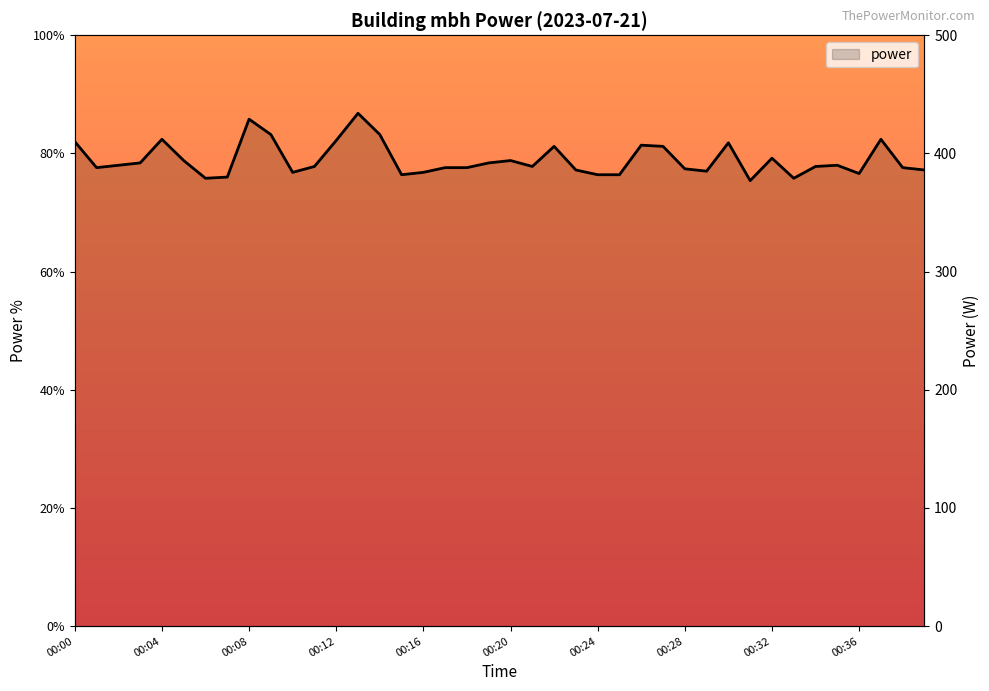

Where is the data nearest to the value 81?

00:22